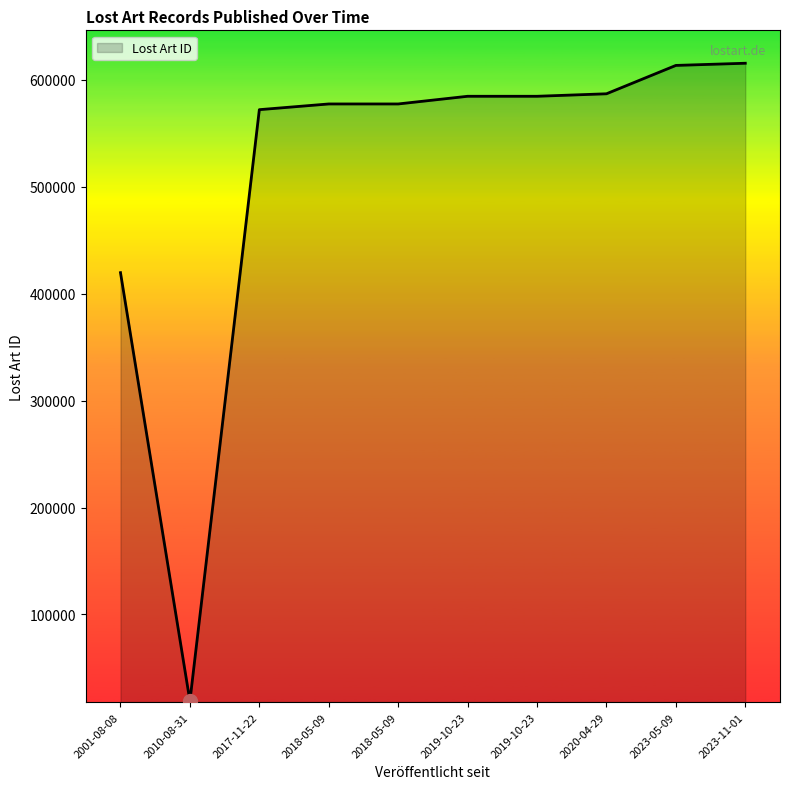

The chart shows a value of 1008883 at 2018-05-09. True or false?

False